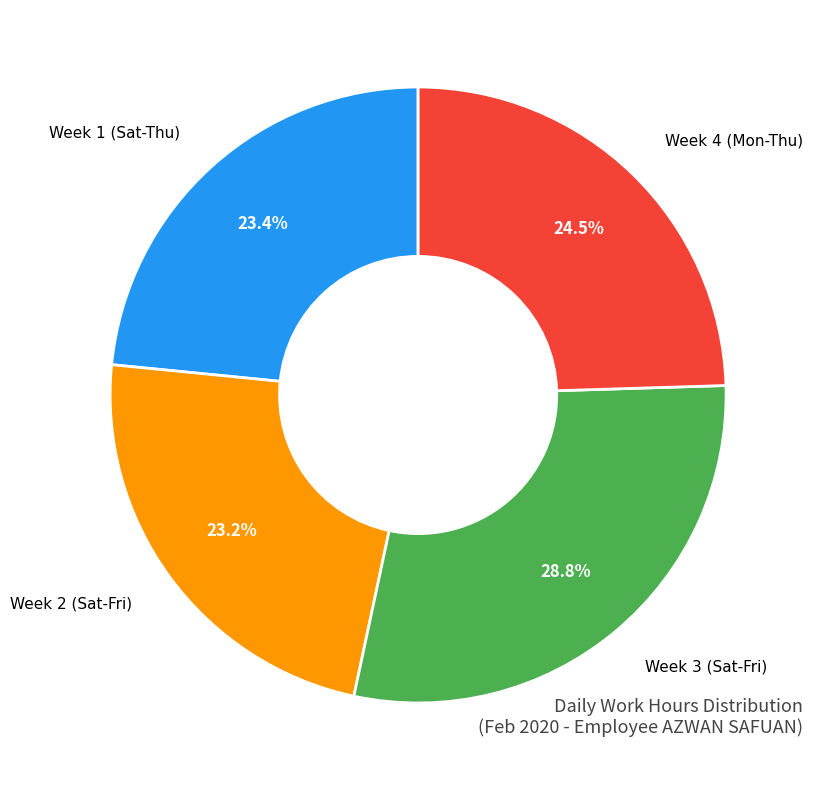

Does any single category account for the majority?

No